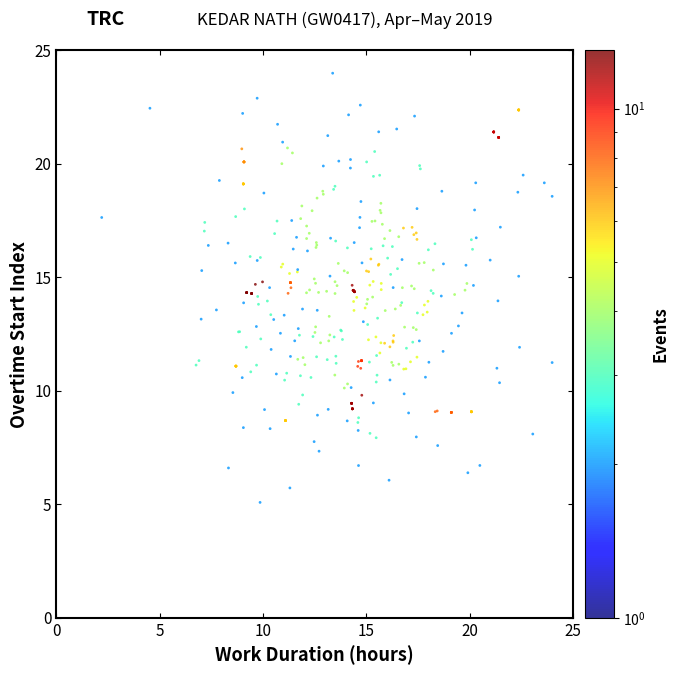

What is the range of X values (max minus min)?

21.8